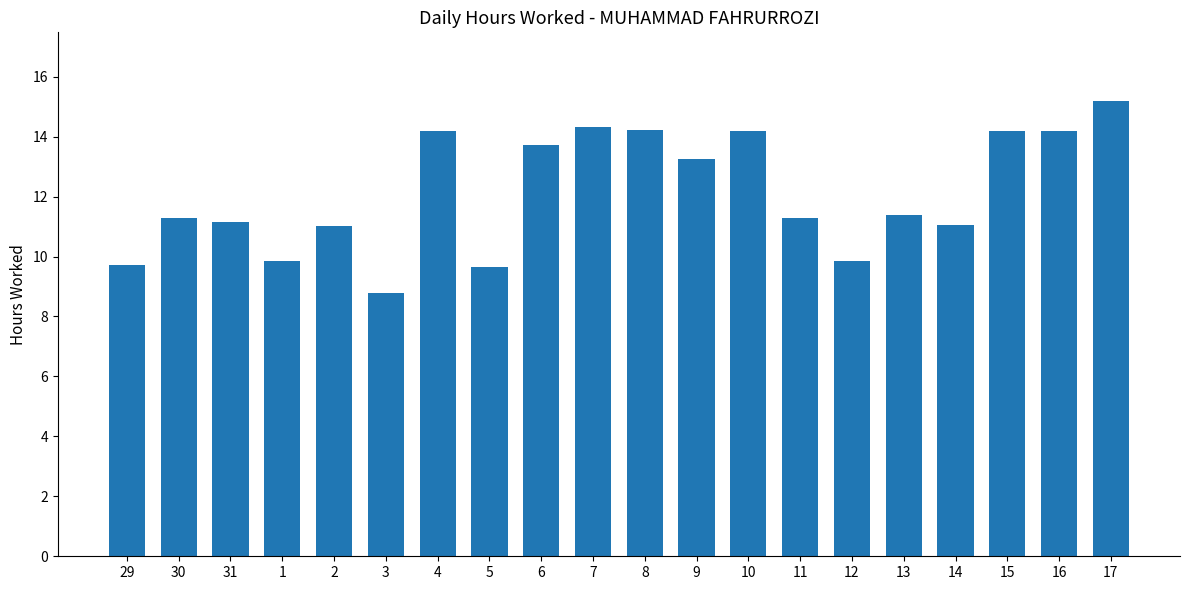

Reading left to right, transcribe all the data shown in this chart.

29=9.7	30=11.3	31=11.1	1=9.8	2=11.0	3=8.8	4=14.2	5=9.7	6=13.7	7=14.3	8=14.2	9=13.3	10=14.2	11=11.3	12=9.8	13=11.4	14=11.0	15=14.2	16=14.2	17=15.2